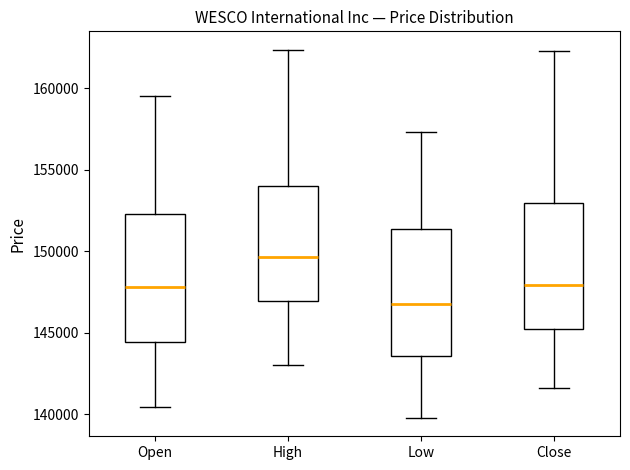

Which box's median line is the lowest?

Low